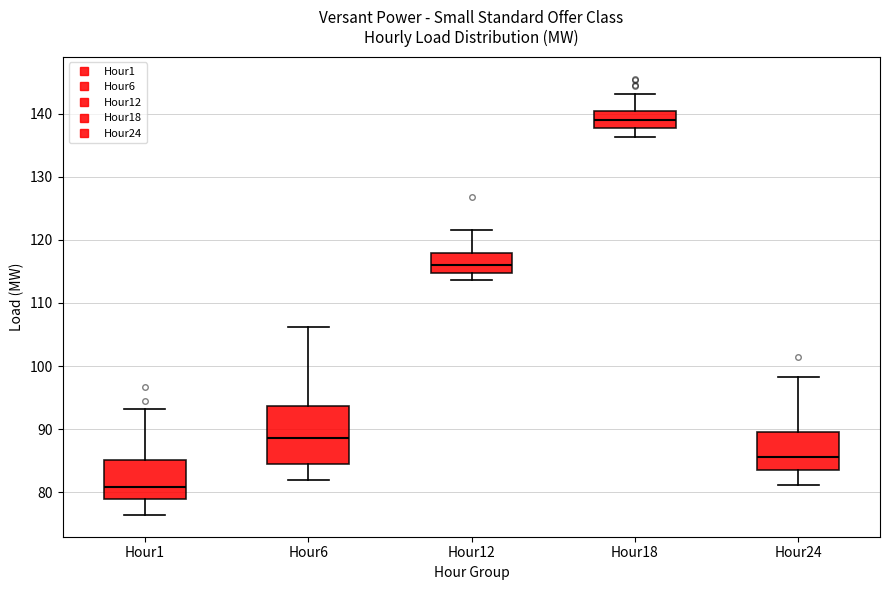

Reading left to right, read every box against the y-axis: the position of its median line, the range the box covers, and the ends of its whiskers. The values are not printed on the chart, so give them approximately, as read against the axis.

Hour1: median 81, box 79 to 85, whiskers 76 to 93
Hour6: median 89, box 84 to 94, whiskers 82 to 106
Hour12: median 116, box 115 to 118, whiskers 114 to 121
Hour18: median 139, box 138 to 140, whiskers 136 to 143
Hour24: median 86, box 84 to 90, whiskers 81 to 98